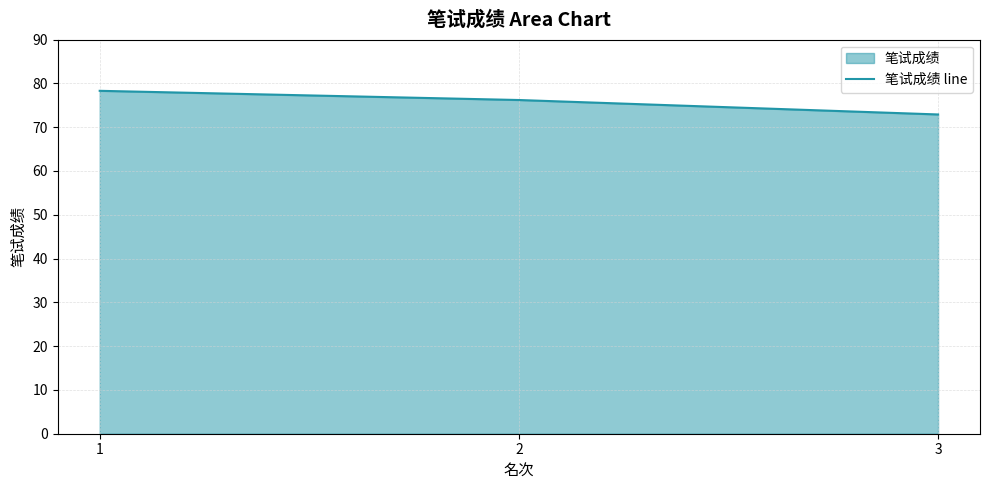

What is the value of the 3rd point from the left?

72.9